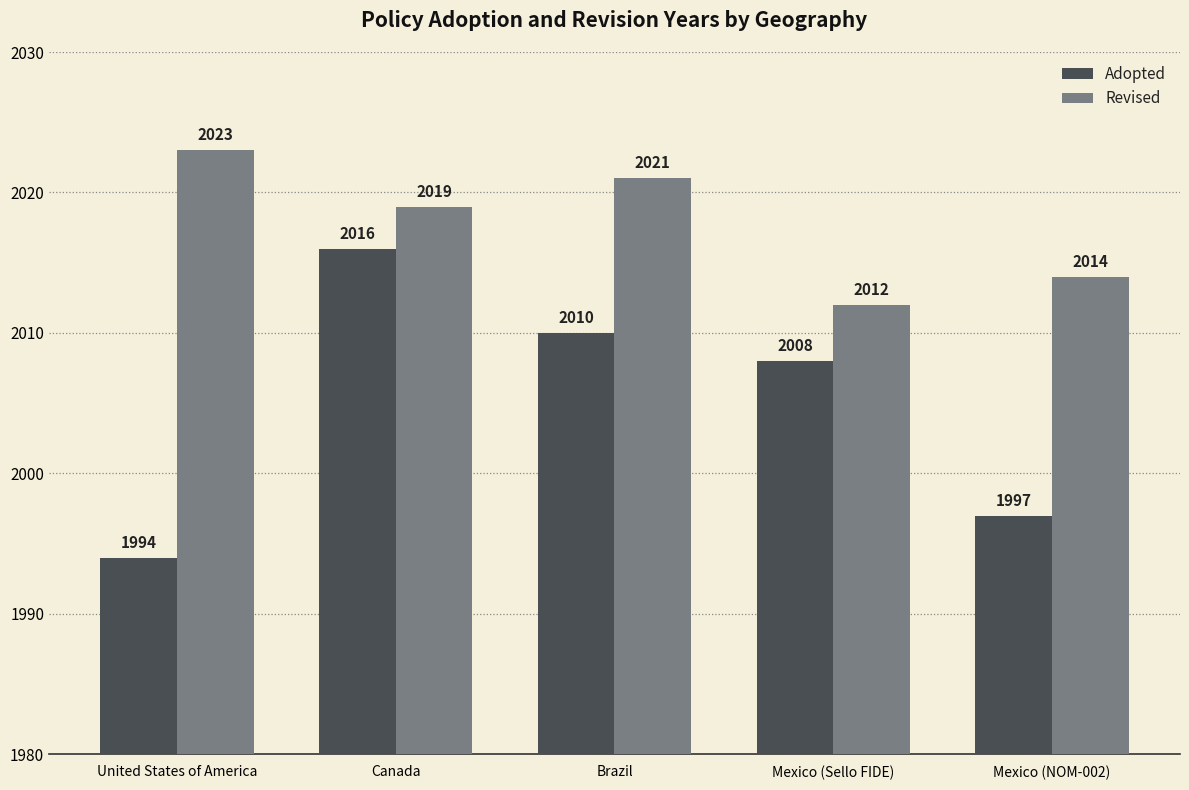

At which label does Adopted first exceed 2008?

Canada